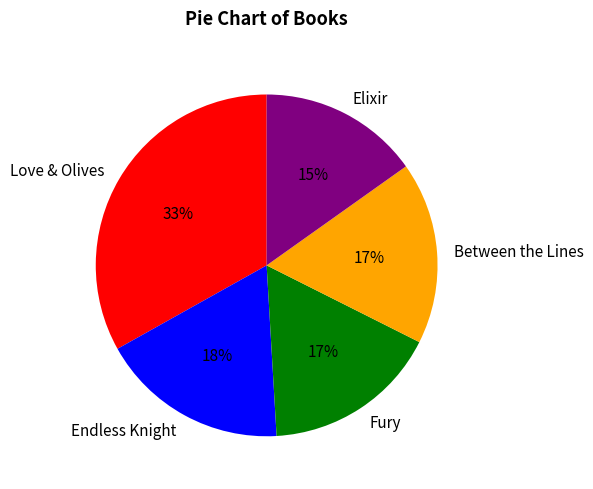

What is the largest slice in the pie chart?

Love & Olives